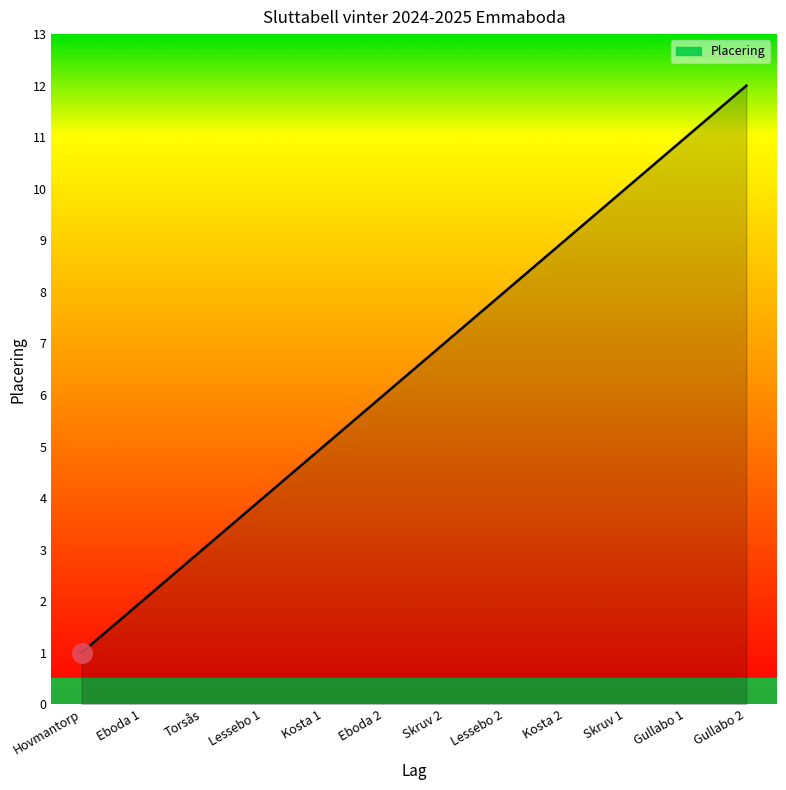

Where is the data nearest to the value 6?

Eboda 2